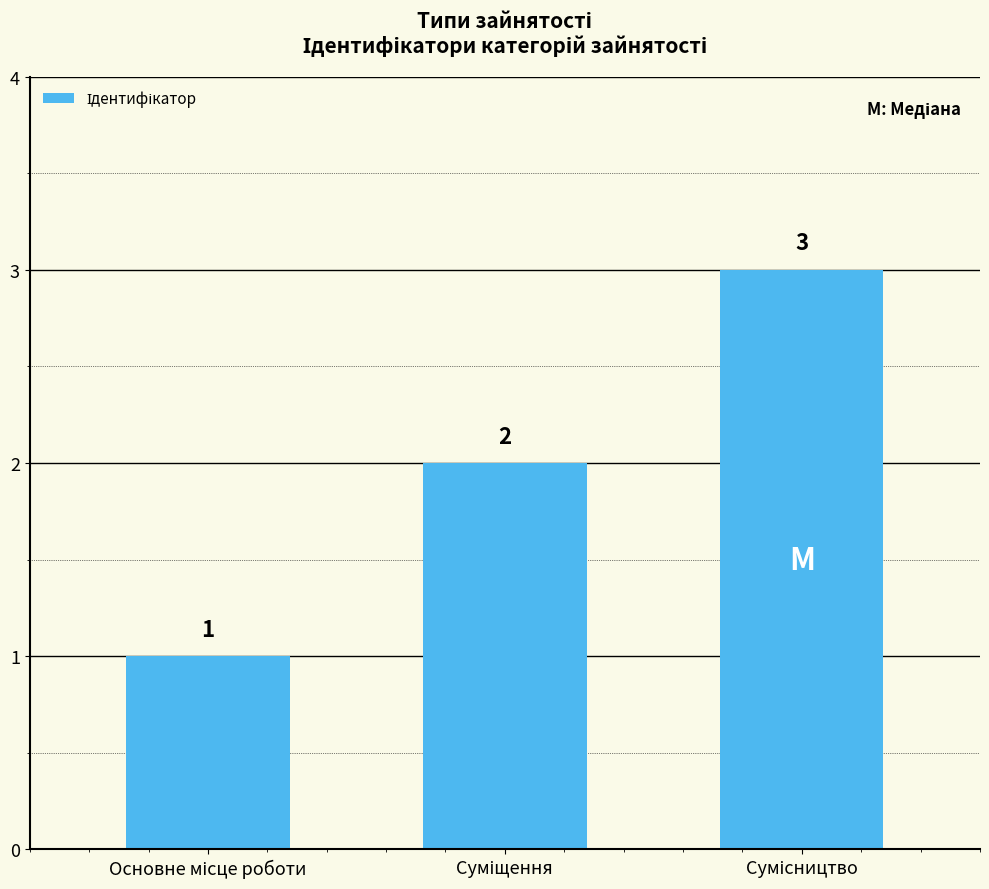

Reading left to right, transcribe all the data shown in this chart.

1	2	3